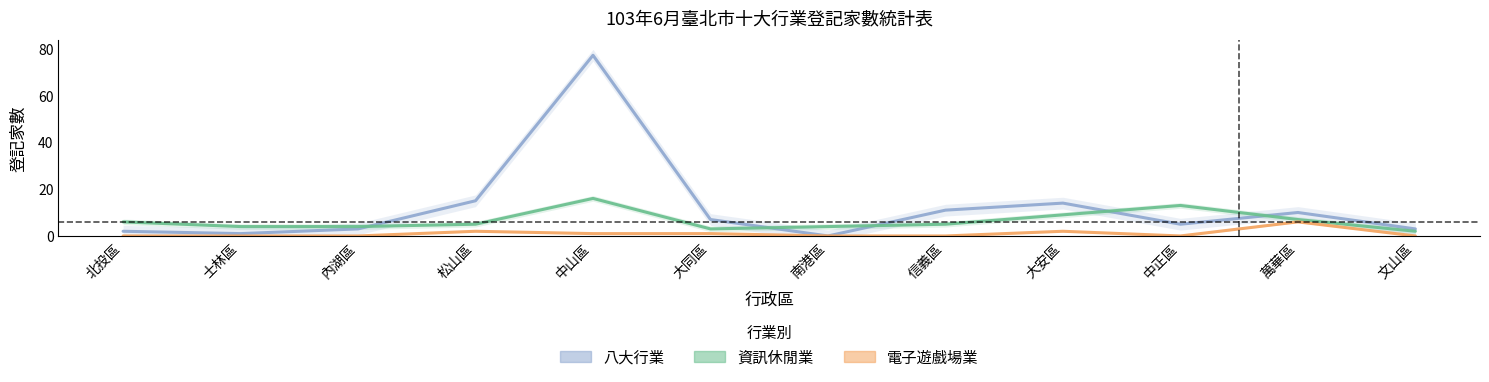

At how many categories does at least one series exceed 71?

1